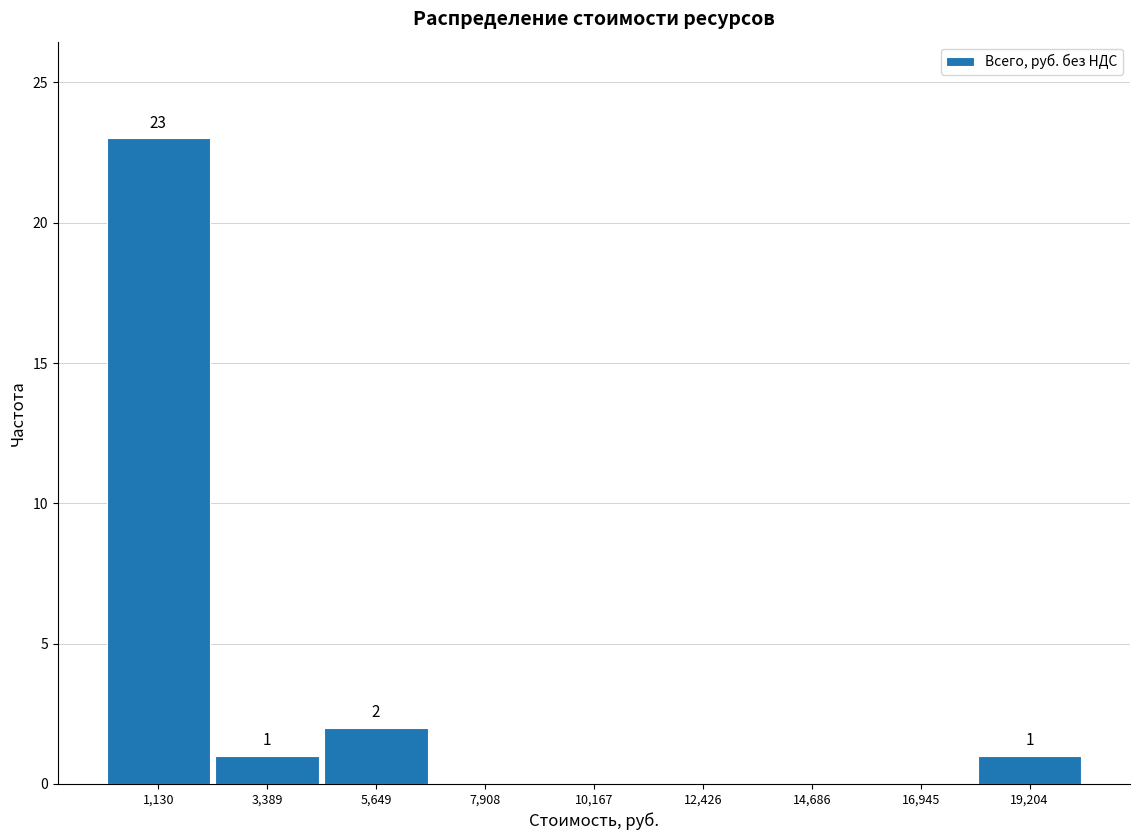

Which range on the x-axis has the tallest bar?

0 to 2500